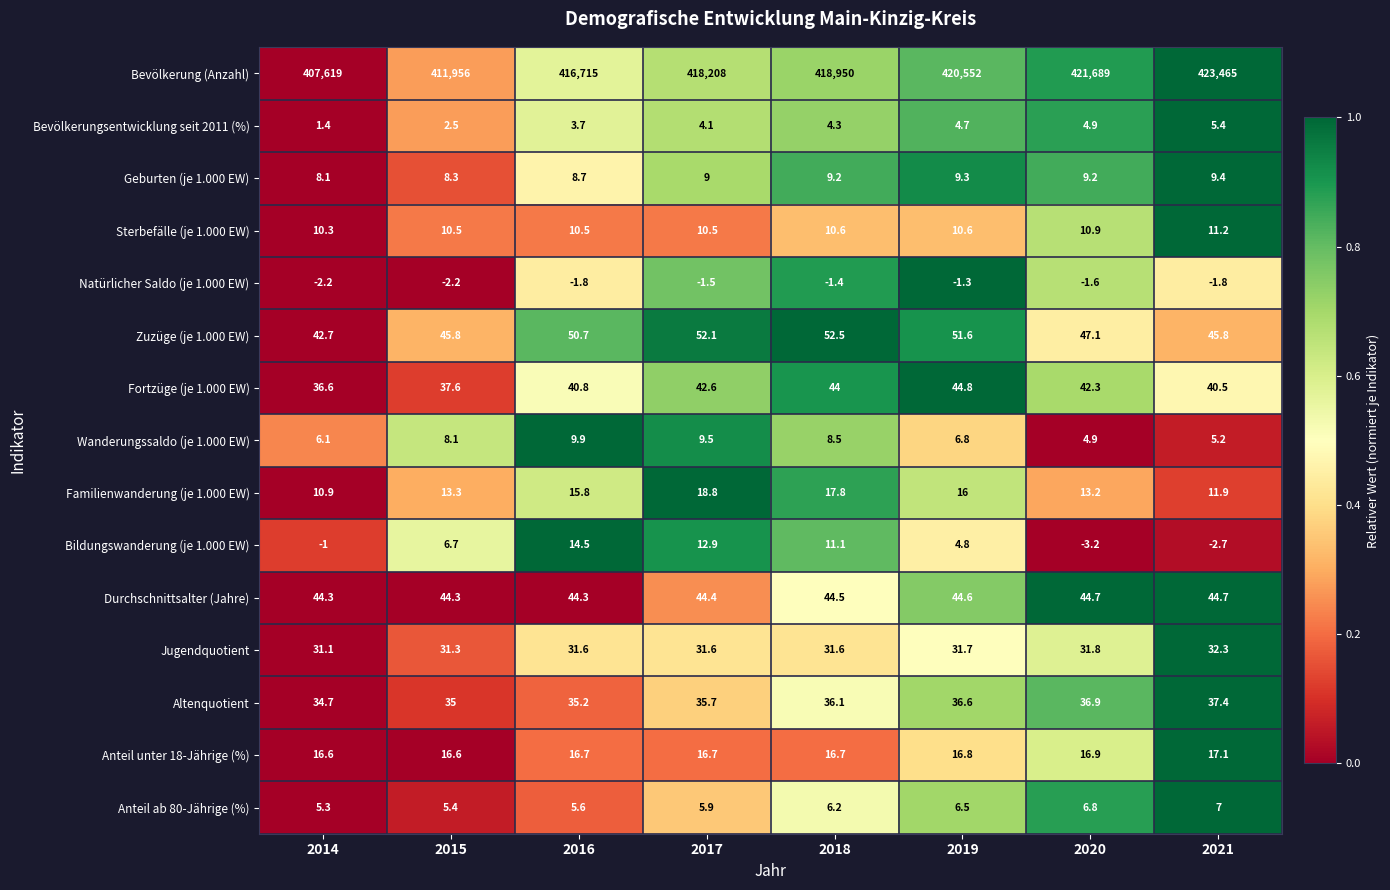

Where is Geburten (je 1.000 EW) nearest to the value 8?

2014